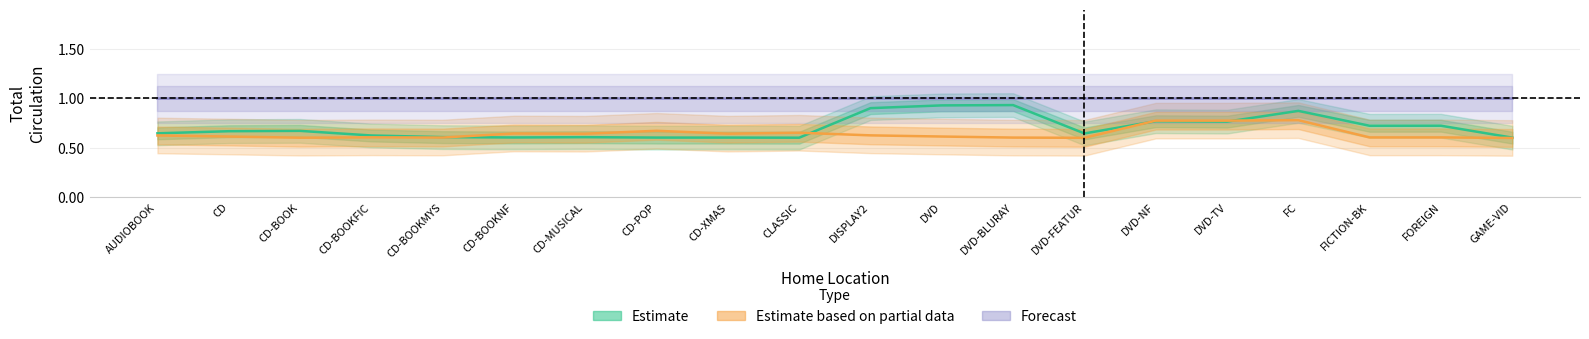

True or false: Estimate based on partial data has a value of 0.6 at AUDIOBOOK.

True